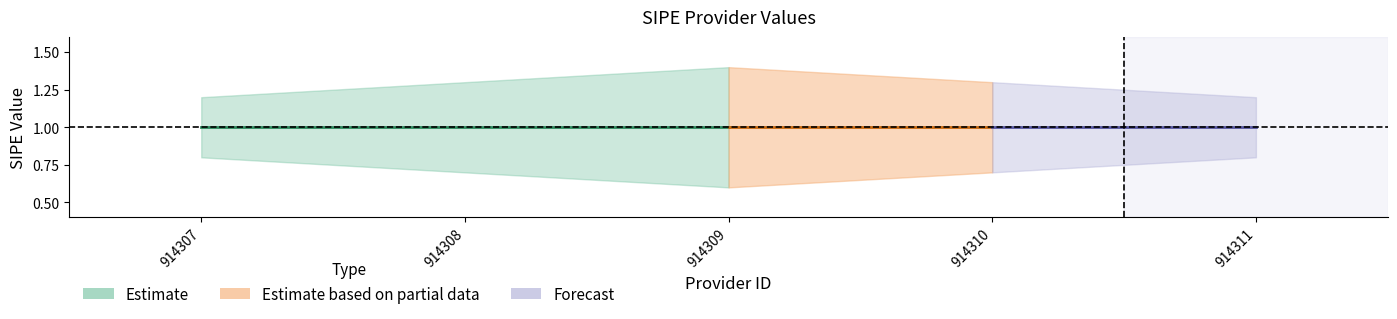

Reading left to right, list all the values displayed in this chart.

_sipe_lower: 0.8	0.7	0.6	0.7	0.8
_sipe_center: 1.0	1.0	1.0	1.0	1.0
_sipe_upper: 1.2	1.3	1.4	1.3	1.2